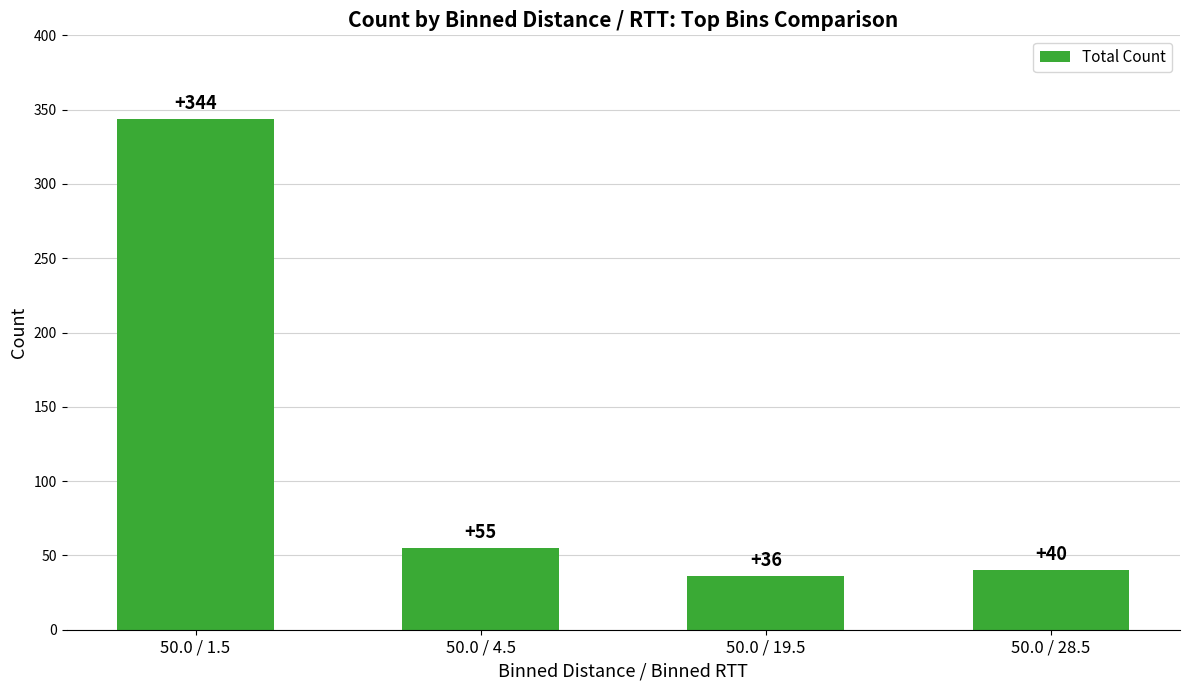

At which label does the data first exceed 55?

50.0 / 1.5